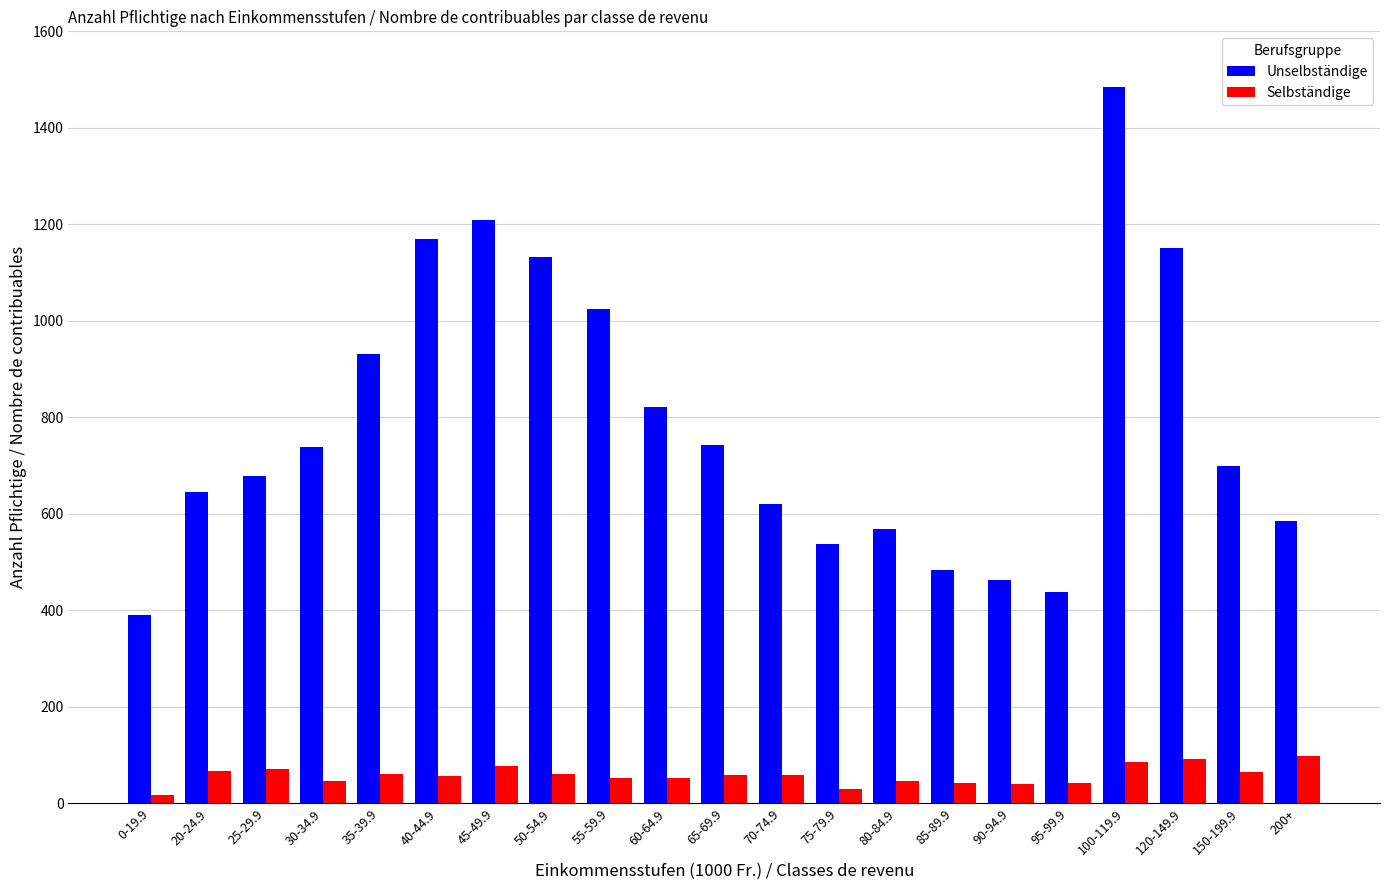

At which label does Unselbständige first exceed 699?

30-34.9